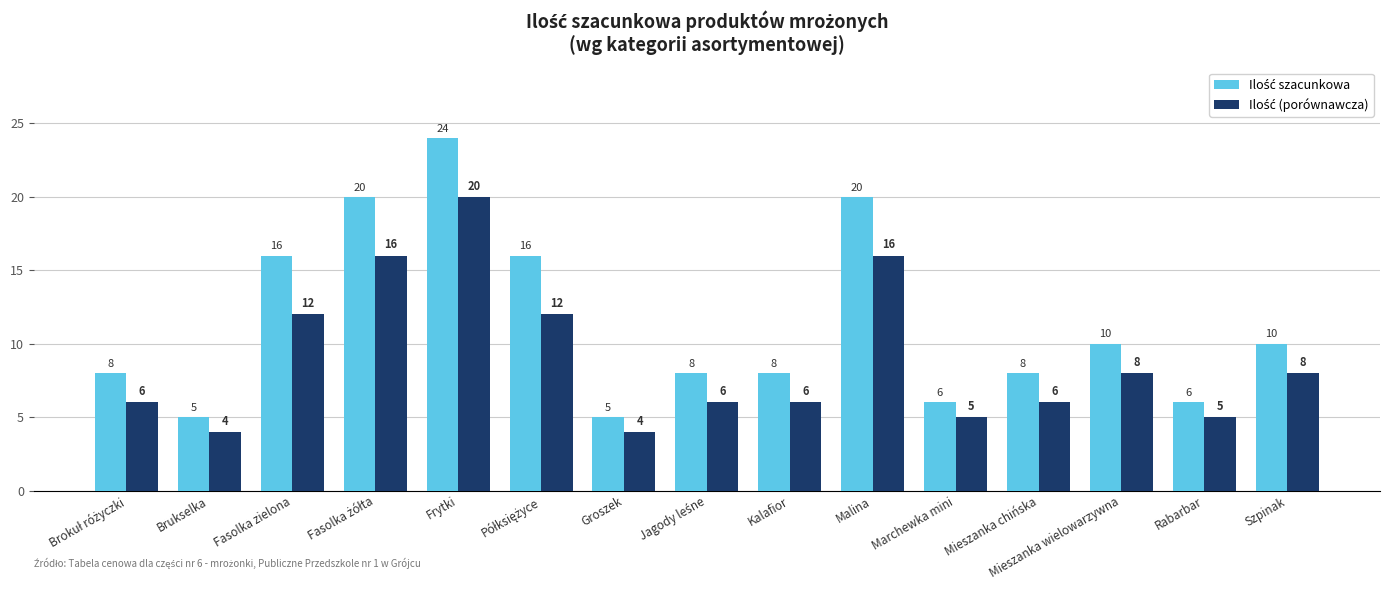

What is the smallest value displayed?

4